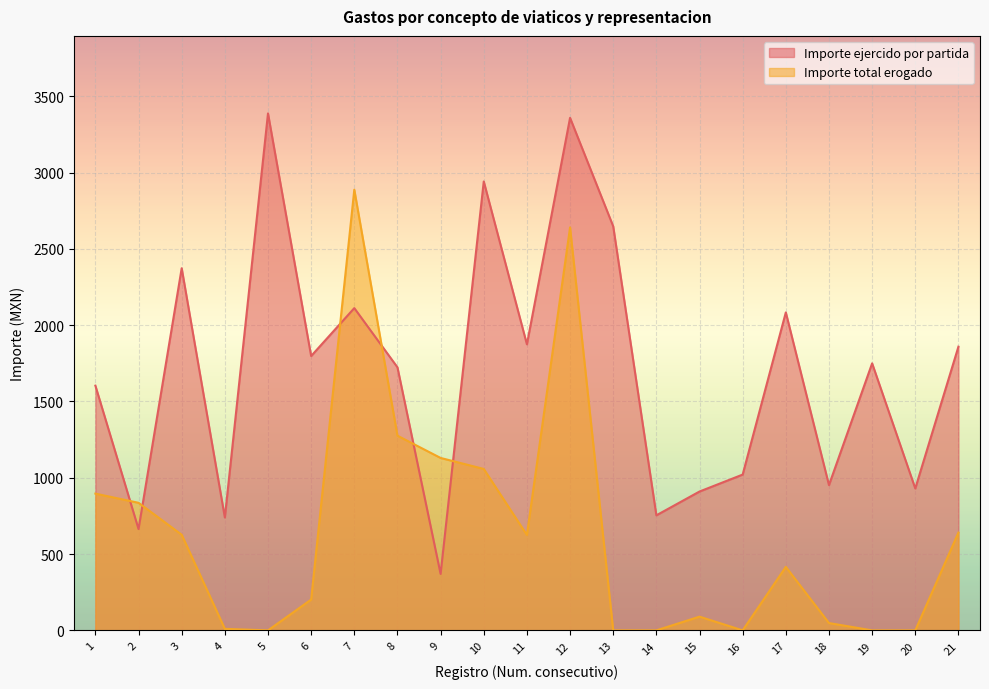

What are all the series names shown in the legend?

Importe ejercido por partida, Importe total erogado